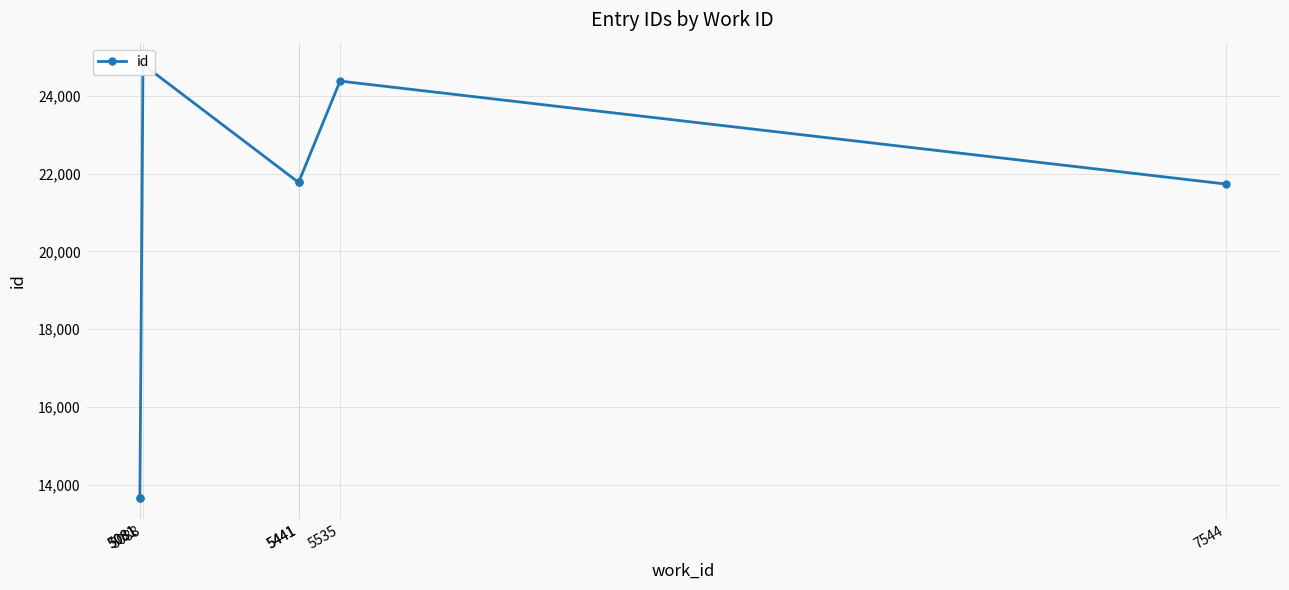

Which category has the lowest value across all series?

5081